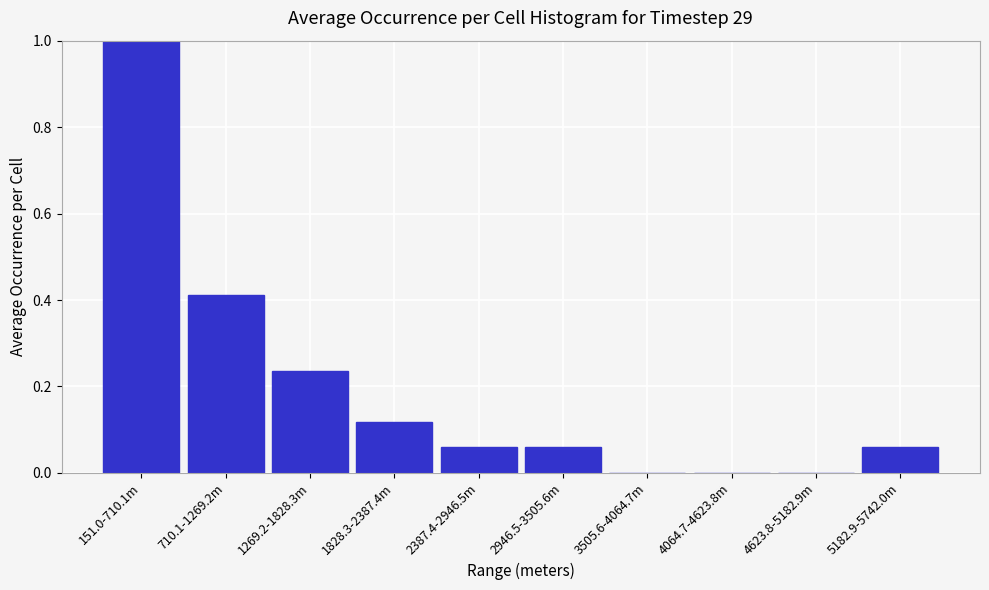

What is the sum of all values?

1.9